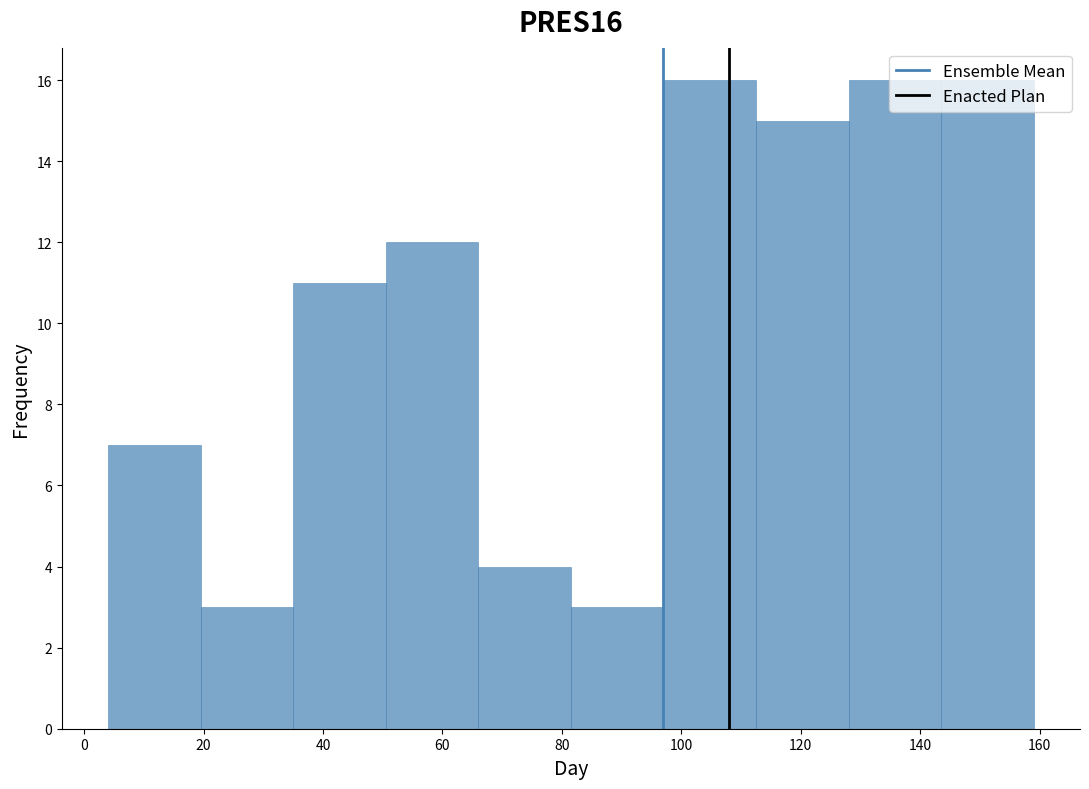

Reading left to right, transcribe this chart: for each bar, give the range it covers on the x-axis and its height. Neither the bar edges nor the heights are printed on the chart, so give them approximately, as read against the axes.

4.0 to 19.5: 7
19.5 to 35.0: 3
35.0 to 50.5: 11
50.5 to 66.0: 12
66.0 to 81.5: 4
81.5 to 97.0: 3
97.0 to 112.5: 16
112.5 to 128.0: 15
128.0 to 143.5: 16
143.5 to 159.0: 16